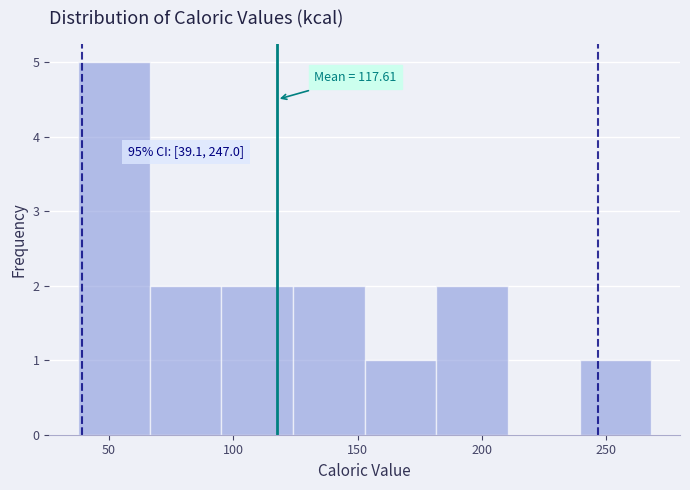

Over which range of the x-axis is the bar tallest?

40 to 65